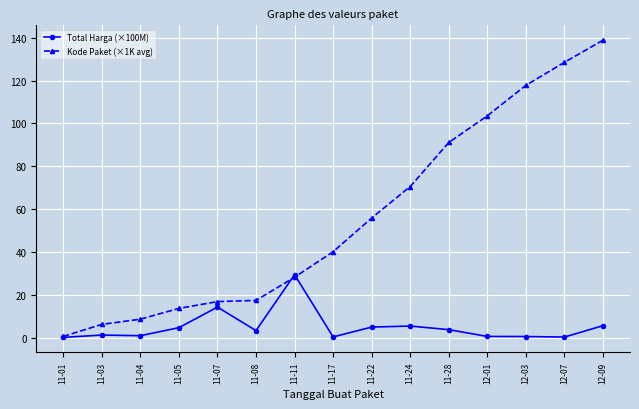

What is the maximum value for Total Harga (×100M)?

29.4